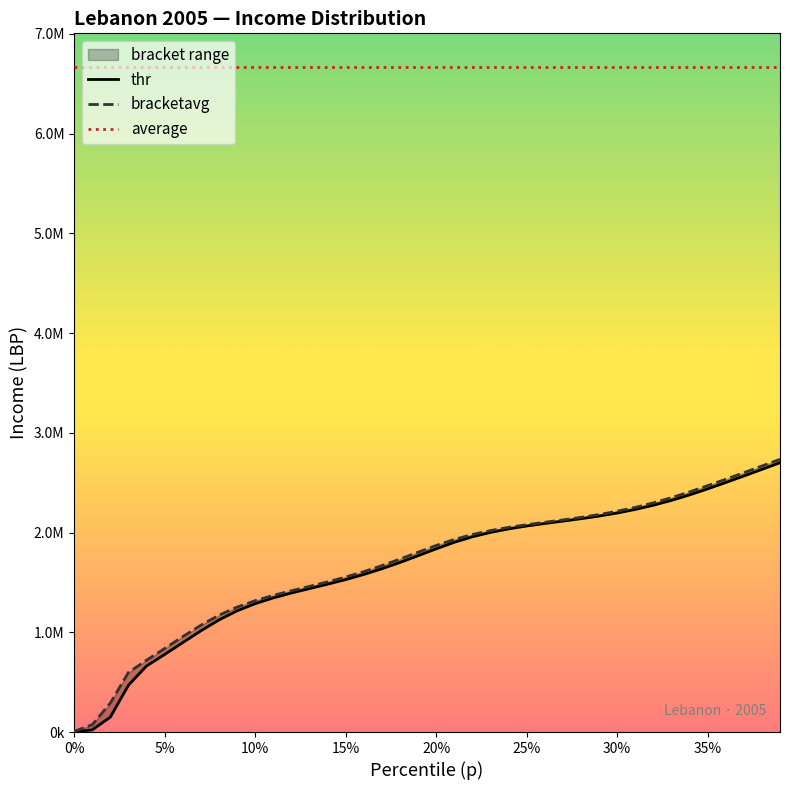

True or false: bracketavg and thr cross at least once.

False